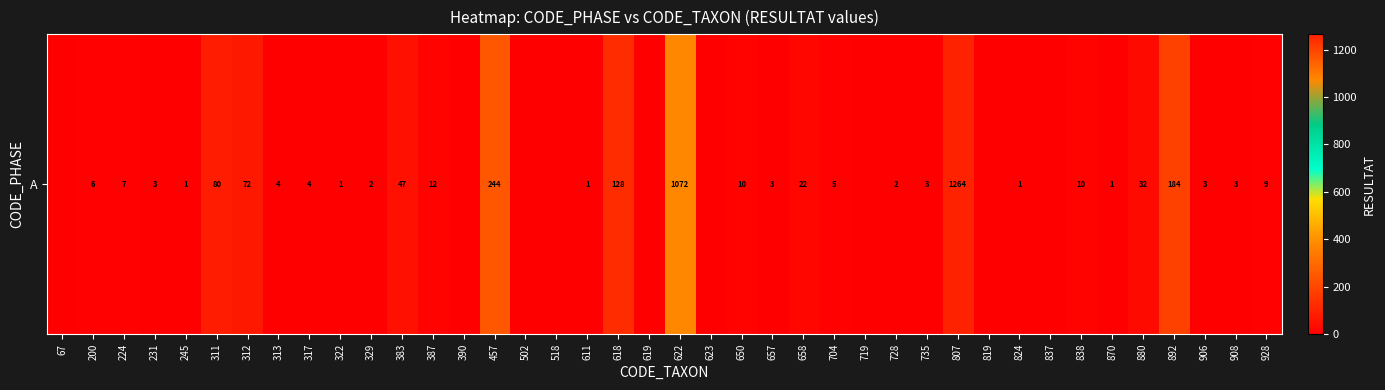

How many values are below 3?

16